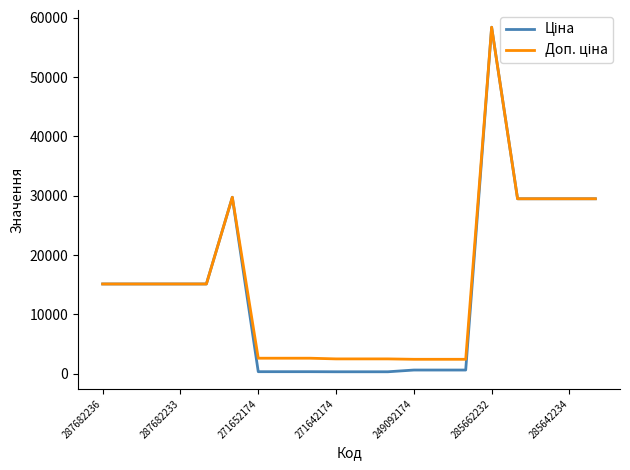

At which category is the sum across all series the highest?

285662232